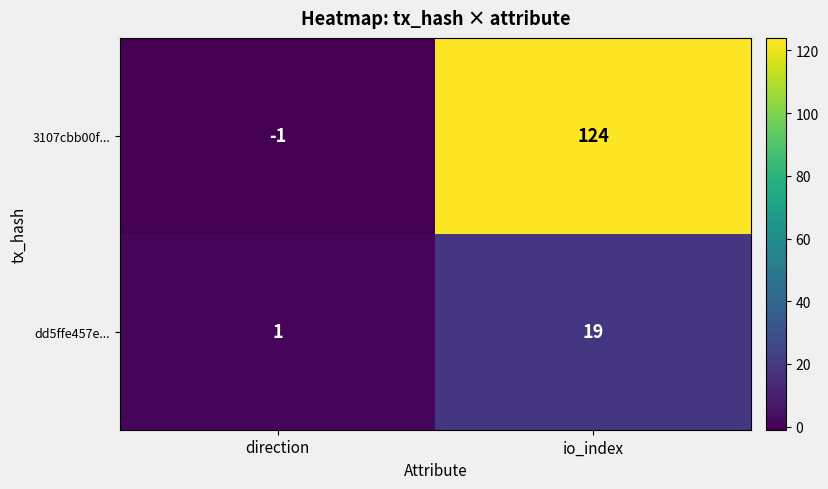

Rank the series at io_index from lowest to highest value.

dd5ffe457e..., 3107cbb00f...